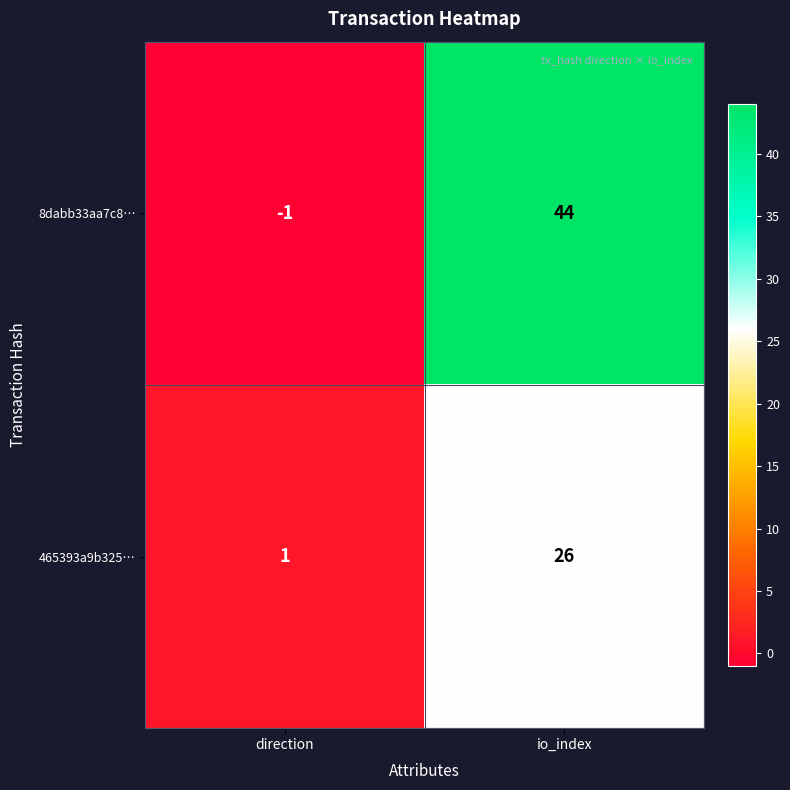

Reading left to right, extract all data points from this chart.

8dabb33aa7c8…: -1	44
465393a9b325…: 1	26